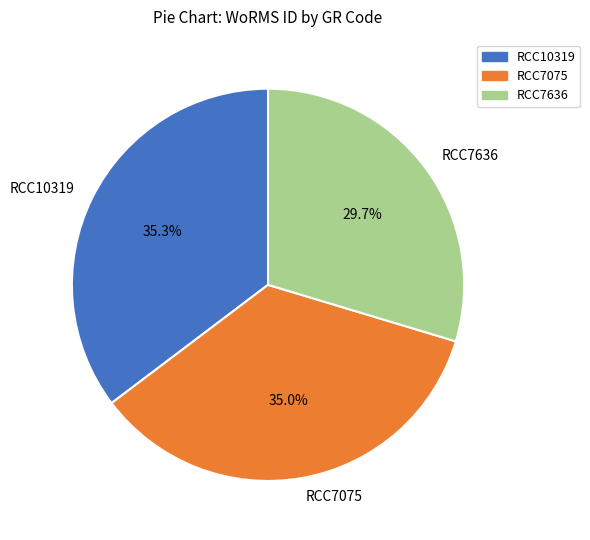

True or false: RCC10319 accounts for 35% of the total.

True